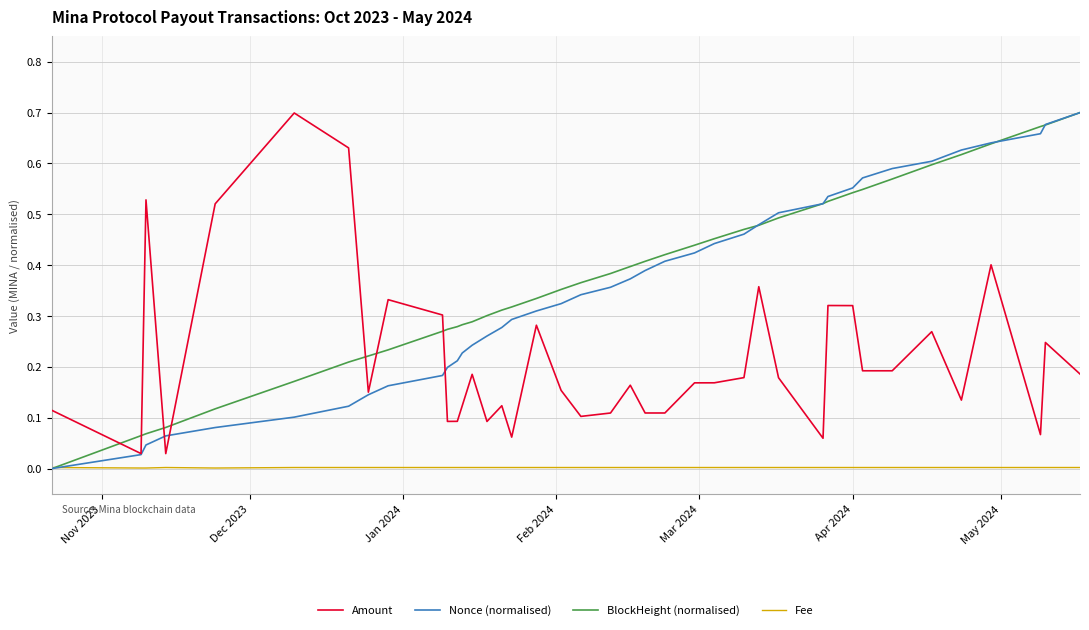

How many values in BlockHeight (normalised) are above zero?

39